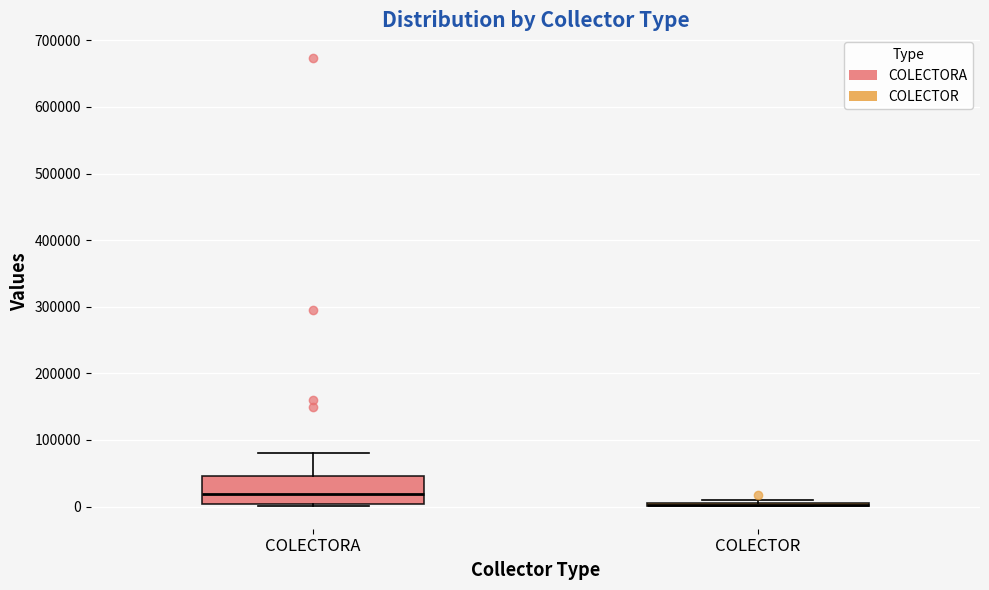

Comparing the boxes themselves (not the whiskers), which one is the tallest?

COLECTORA